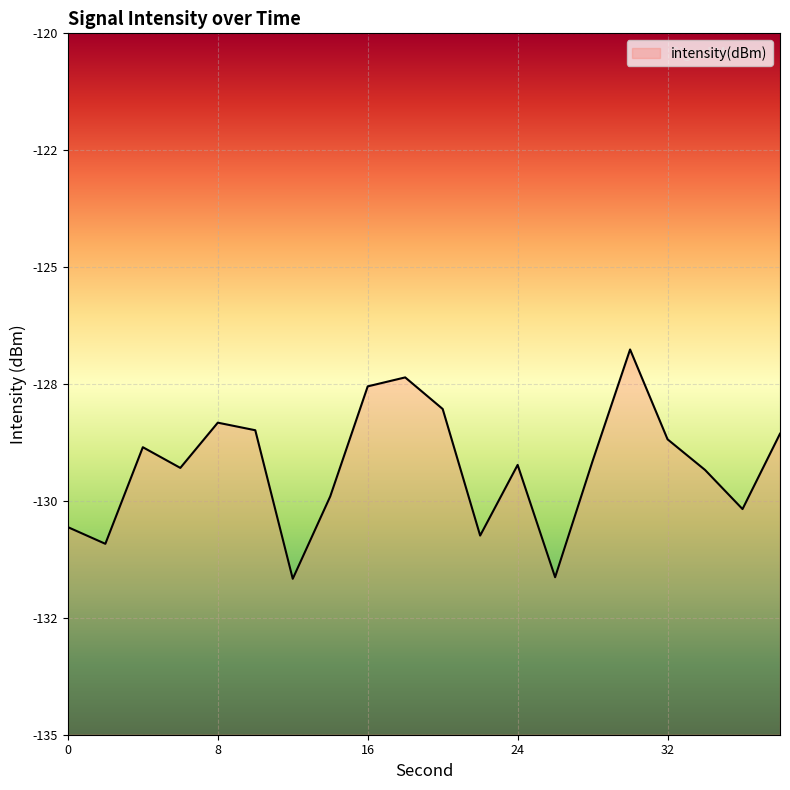

What is the maximum value shown in the chart?

-126.8